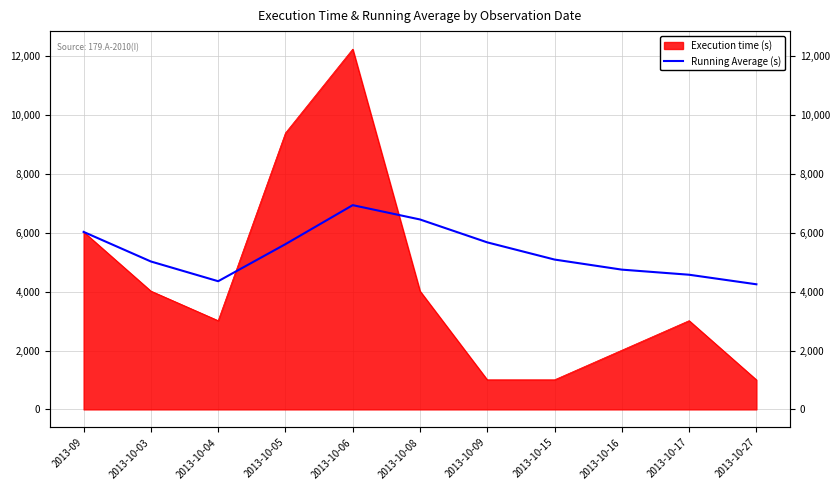

The value at 2013-10-08 is 6452.5. True or false?

True